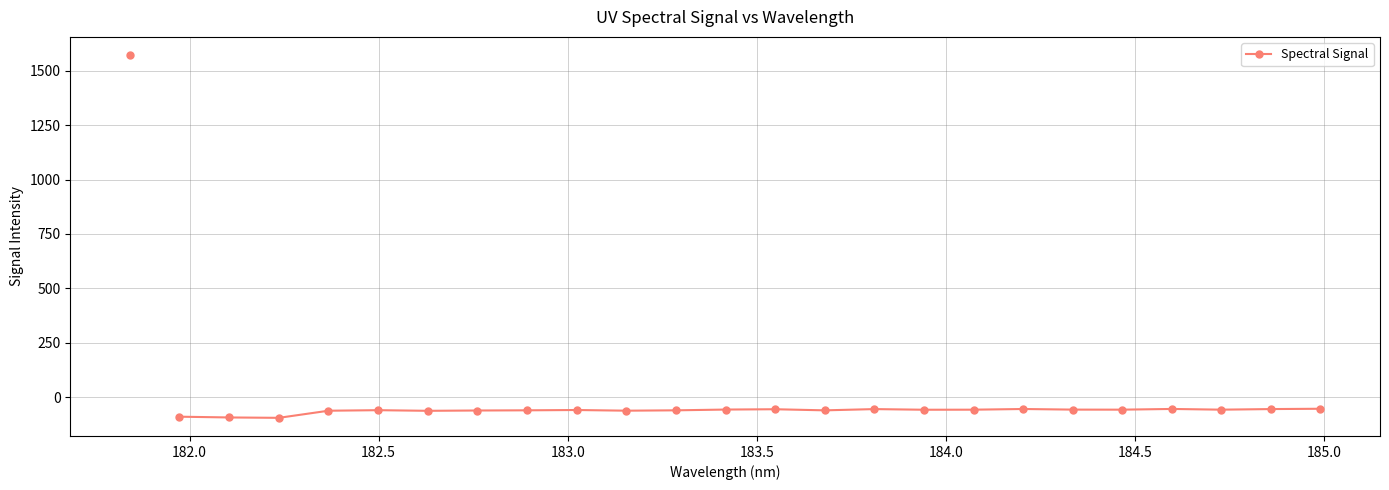

True or false: the data has more than 1 interior local peaks.

True